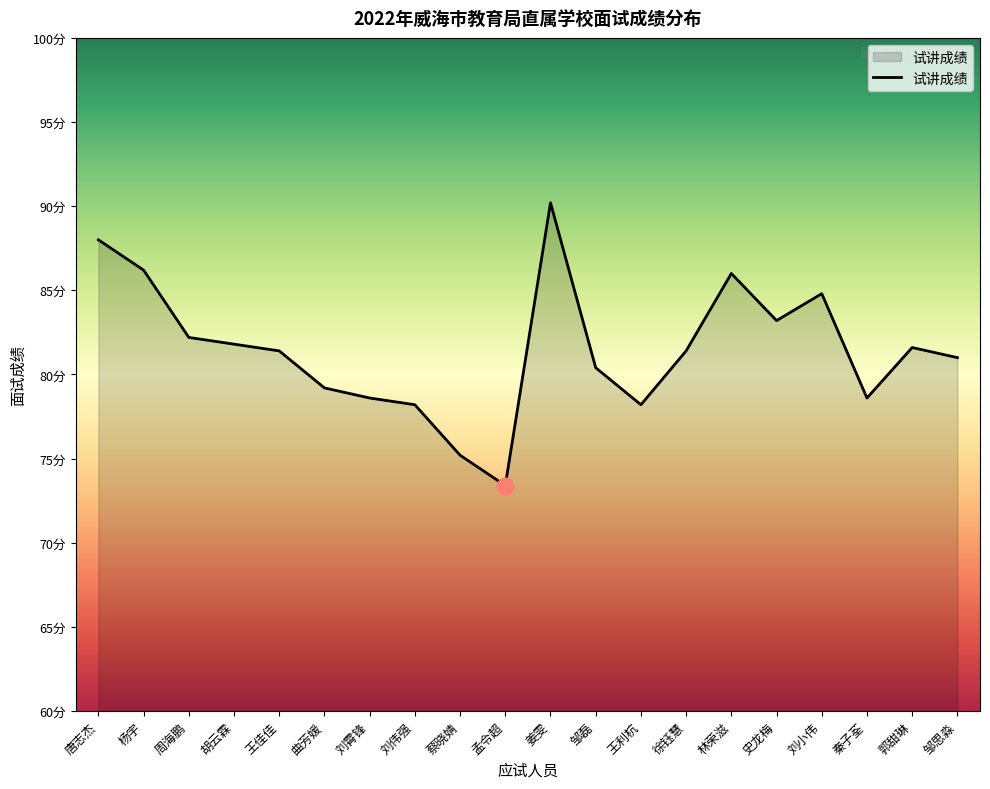

The value at 胡云霖 is 81.8. True or false?

True